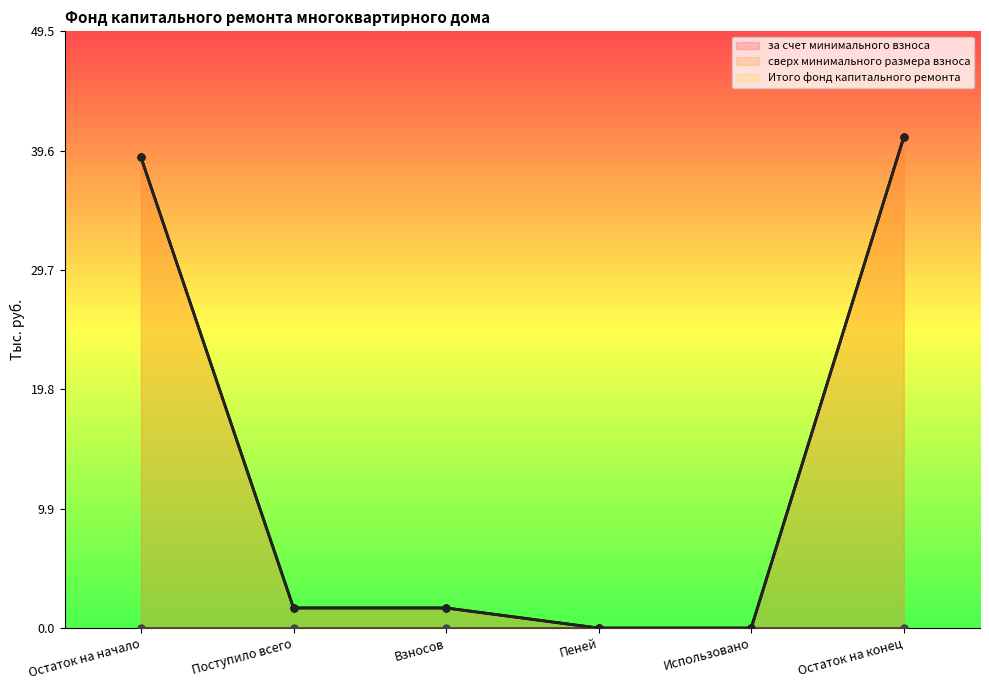

What is the difference between the maximum and minimum values in the Итого фонд капитального ремонта series?

40.7